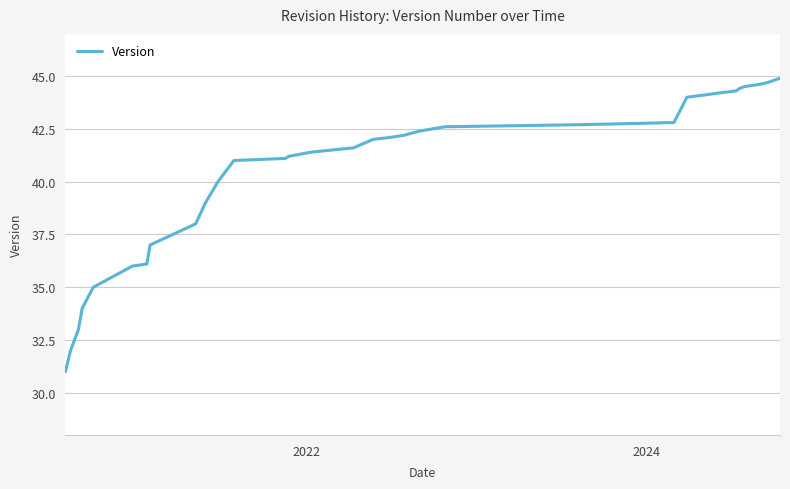

What is the difference between the maximum and minimum values?

13.9